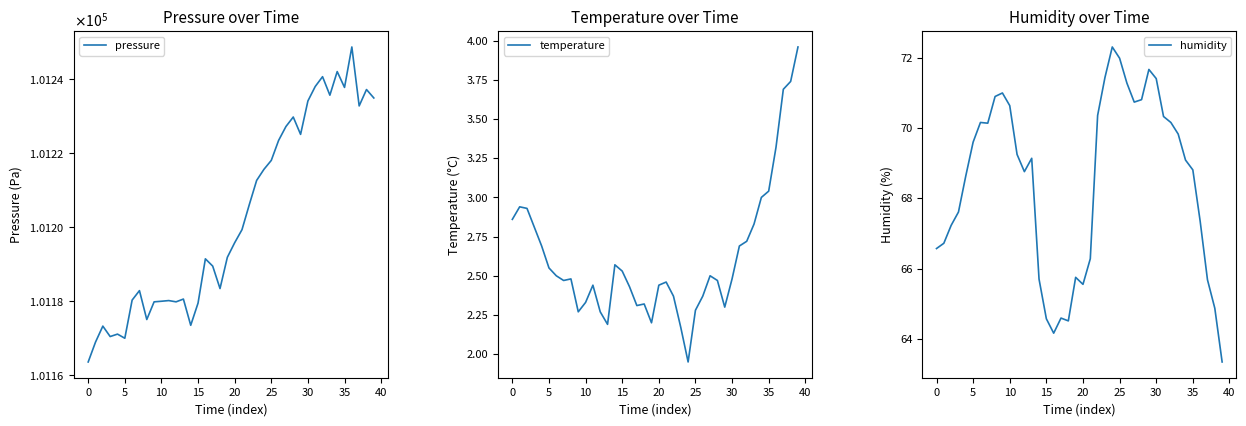

At which label is pressure closest to 101206?

22